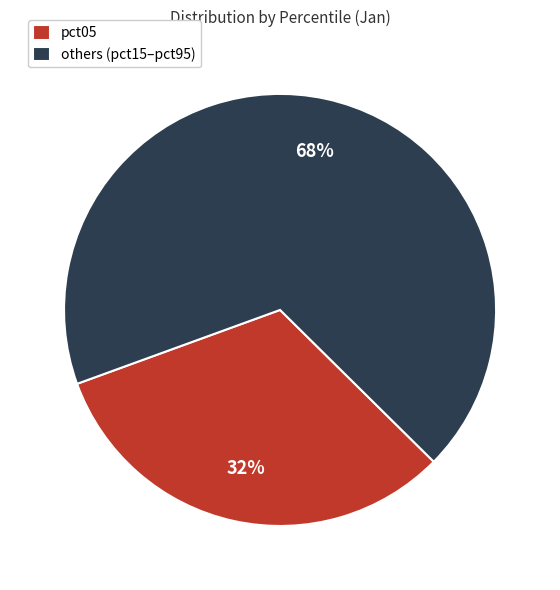

What percentage is the pct05 slice, to the nearest percent?

32%